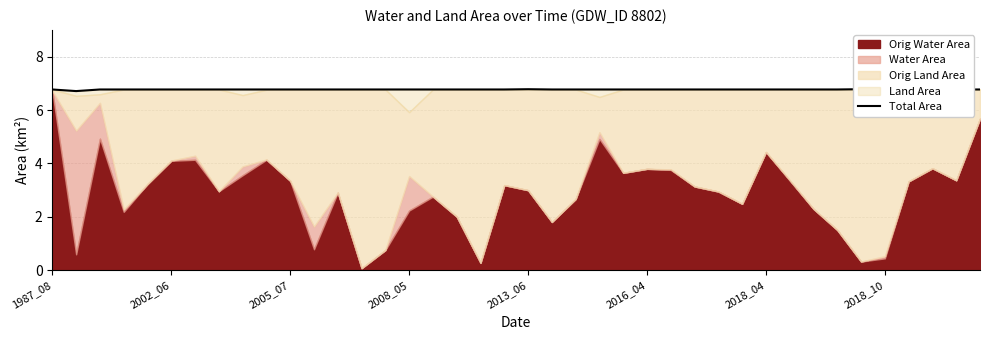

How many lines are shown in the chart?

1